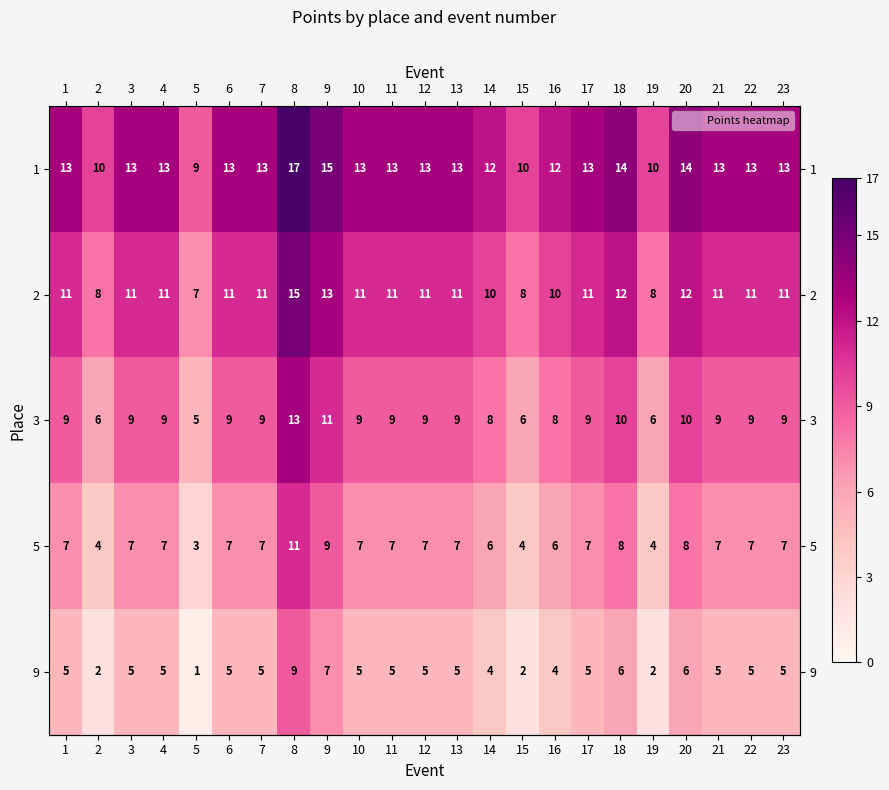

The 3 series shows 14 at 23. True or false?

False